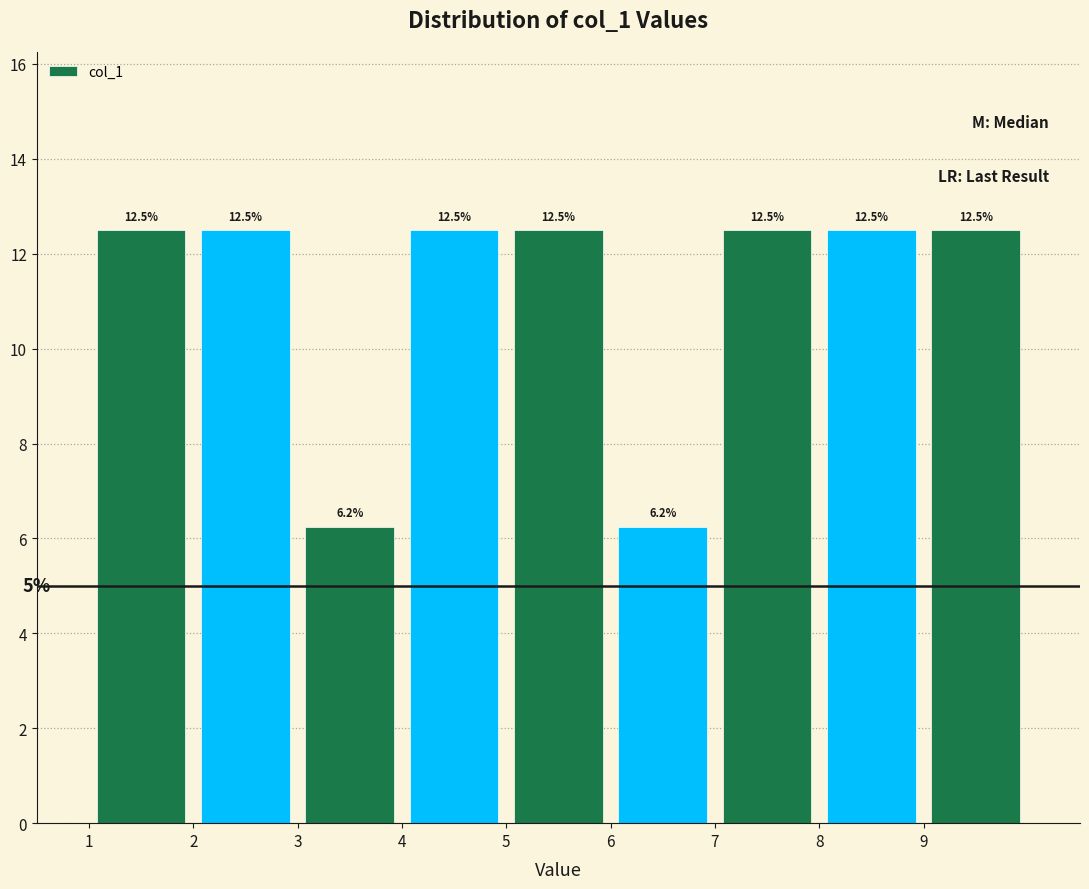

What is the height of the bar covering 3 to 4 on the x-axis?

6.2